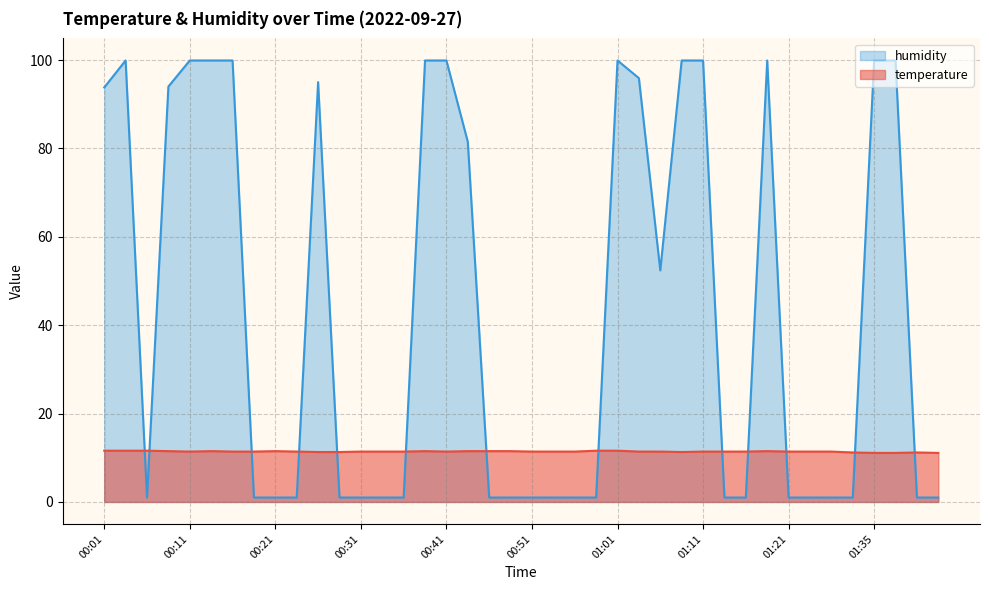

List the series in order of their peak value, highest first.

humidity, temperature